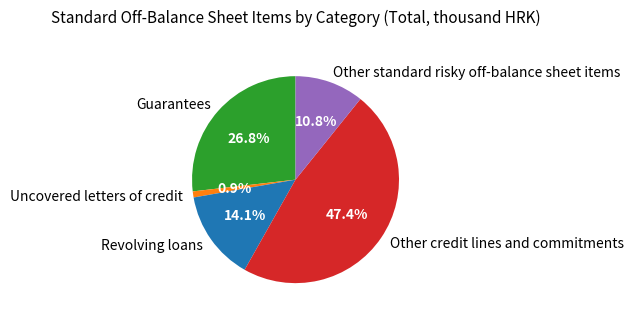

Count the number of slices in the pie.

5